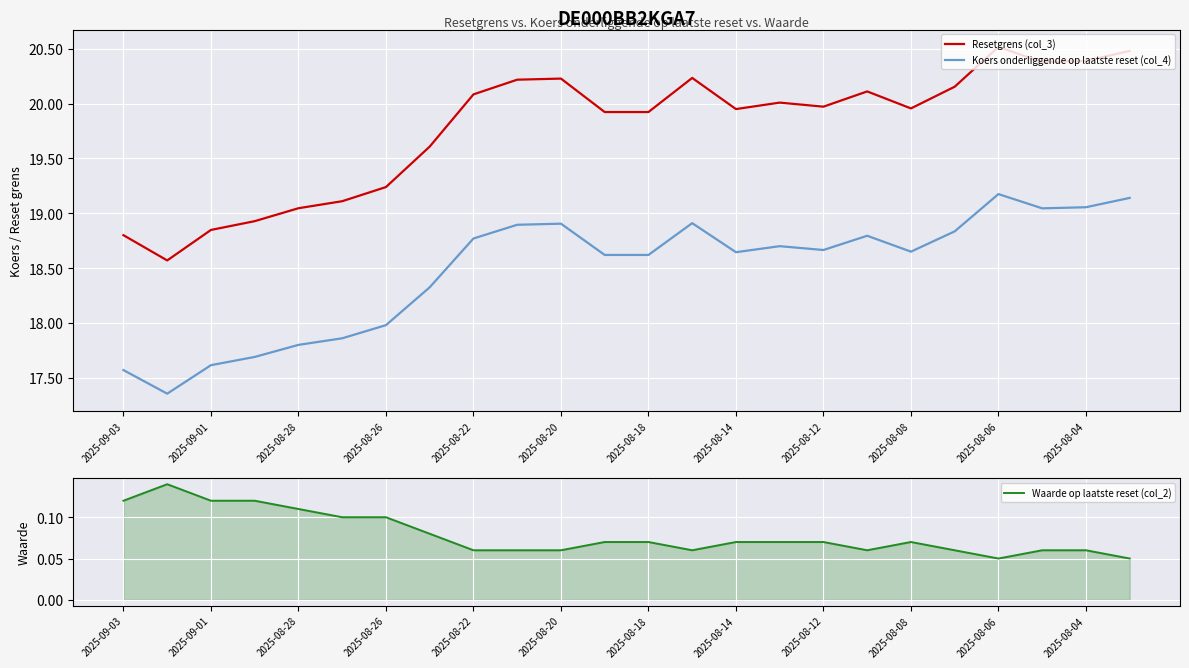

The Koers onderliggende op laatste reset (col_4) series shows 4.0 at 15. True or false?

False